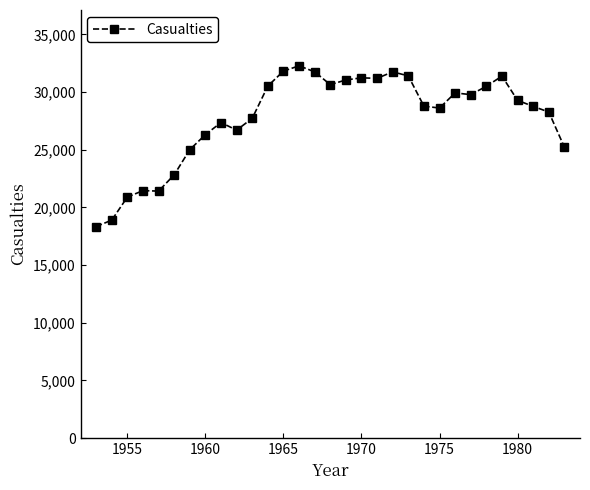

What is the minimum value shown in the chart?

18343